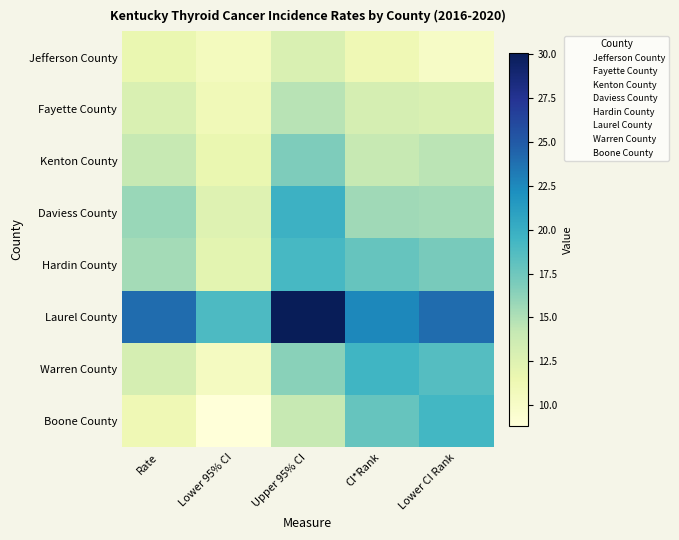

List the series in order of their peak value, highest first.

Laurel County, Daviess County, Warren County, Boone County, Hardin County, Kenton County, Fayette County, Jefferson County